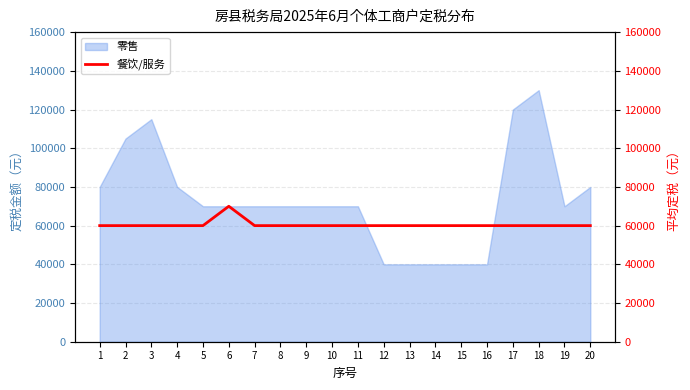

True or false: the data shows 60000 at 19.

True